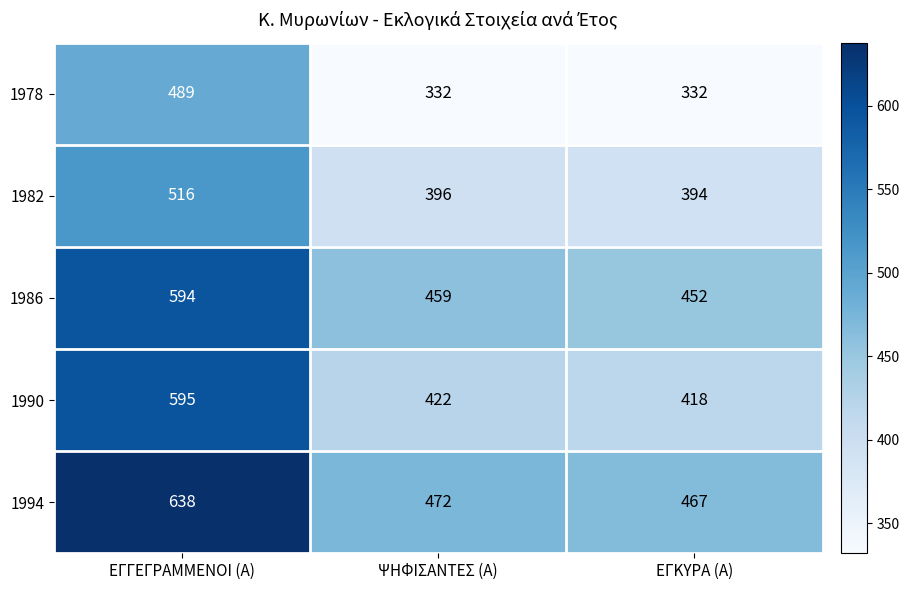

Between ΨΗΦΙΣΑΝΤΕΣ (Α) and ΕΓΚΥΡΑ (Α), which series saw the biggest shift?

1986